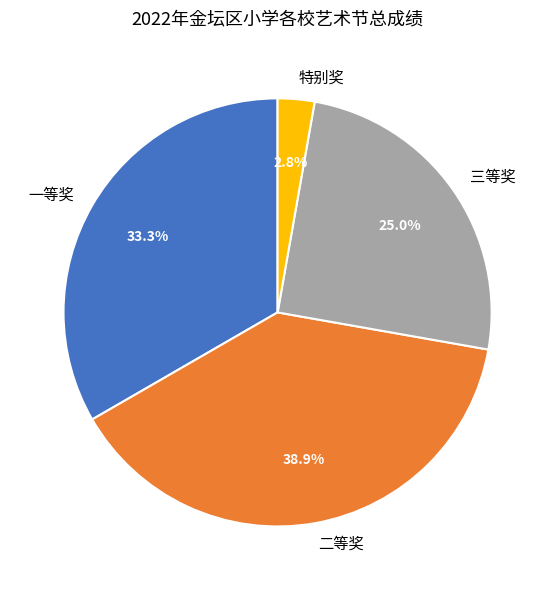

To the nearest percent, what is the difference between the largest and smallest slice percentages?

36%